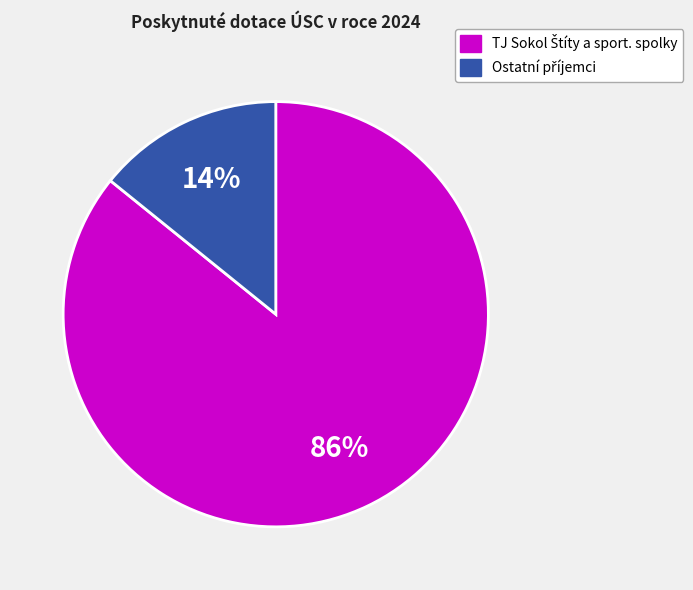

How many segments does this pie chart have?

2